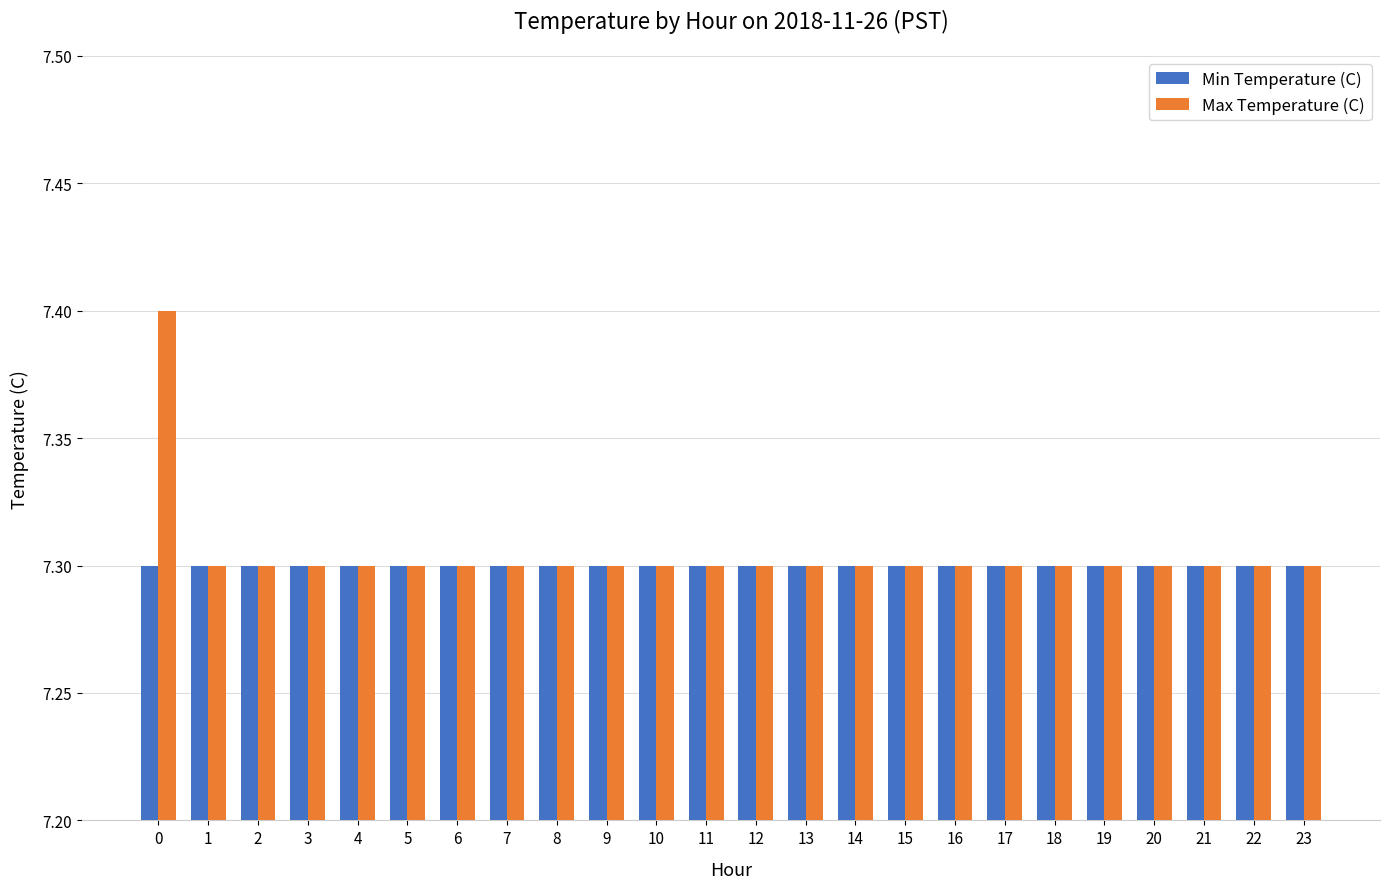

Is it true that Min Temperature (C) equals 9.7 at 14?

False